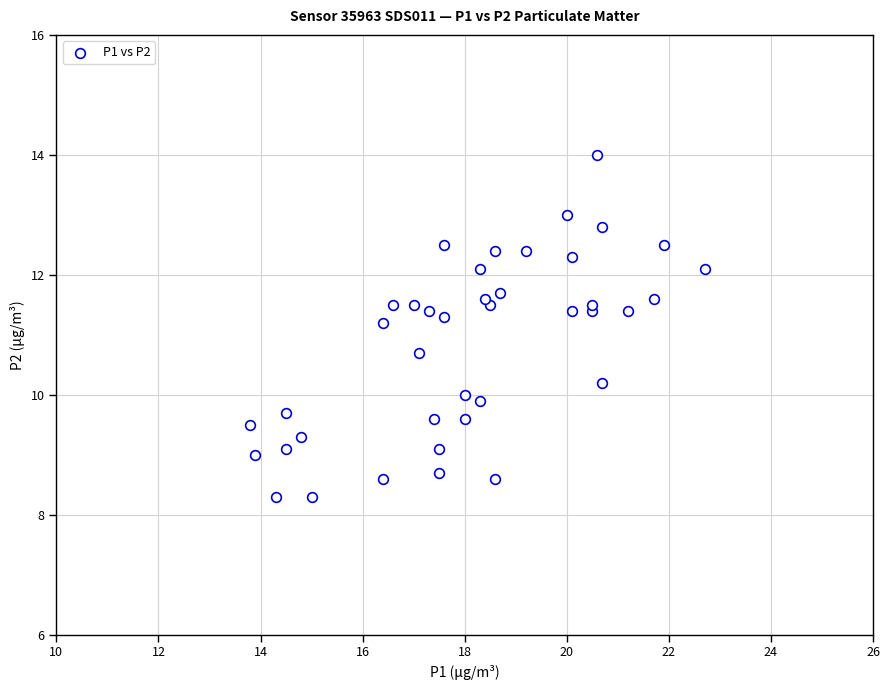

What Y value in the scatter plot is closest to 11?

11.2